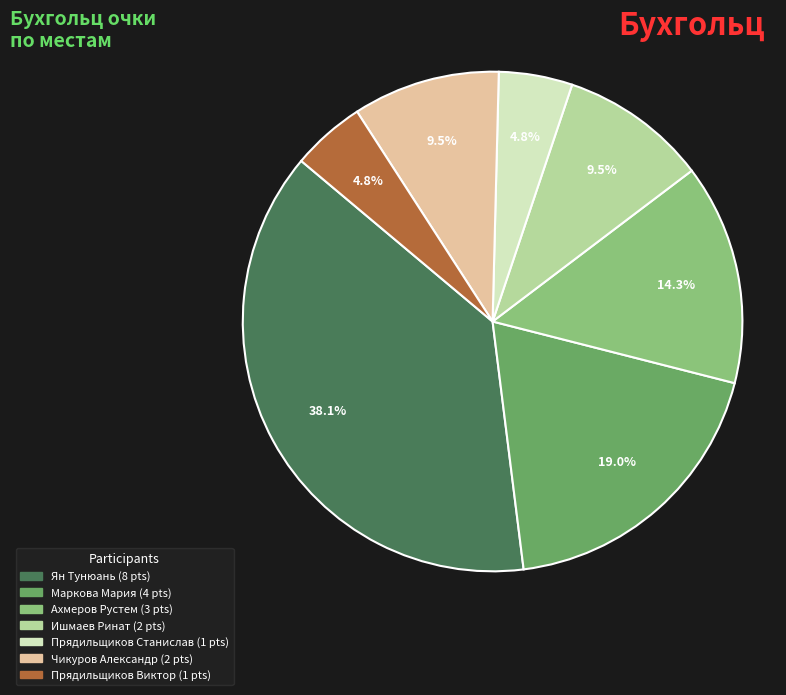

Does any single category account for the majority?

No